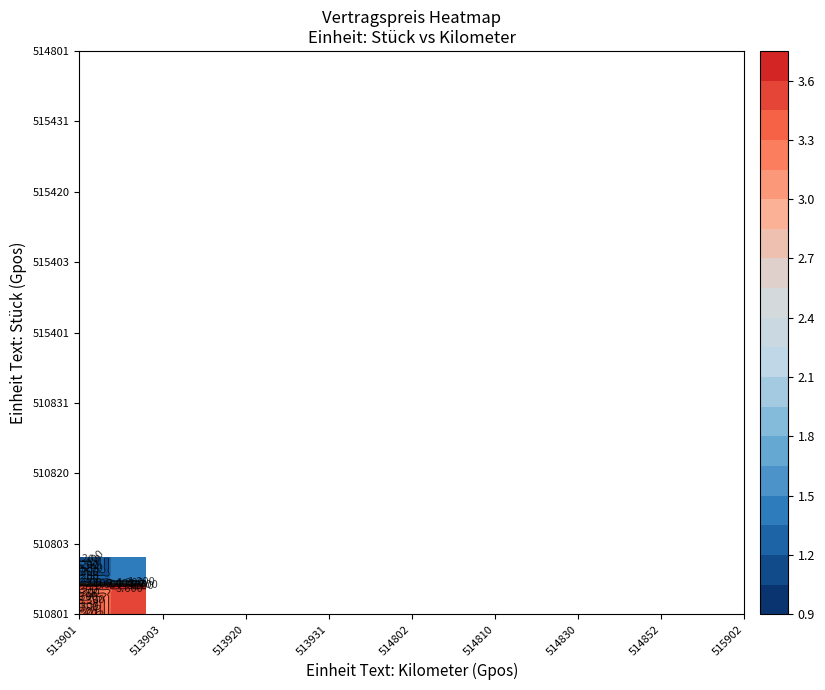

What is the average value of the Kilometer series?

0.9